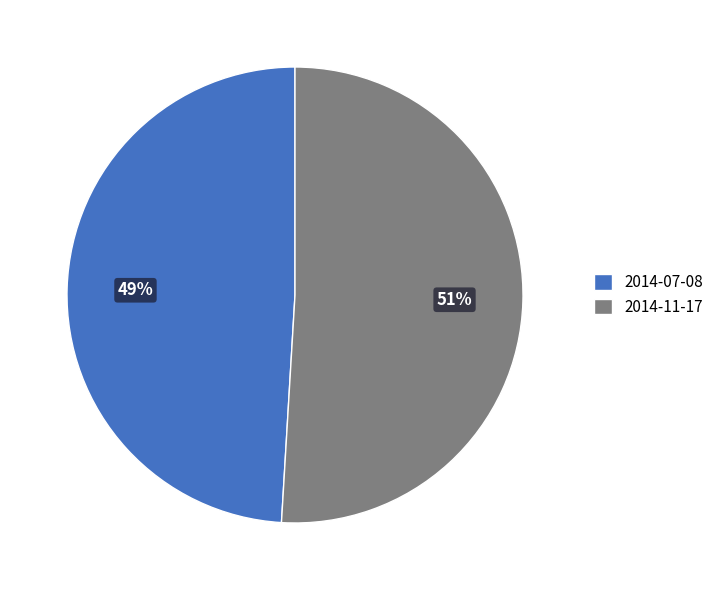

How many slices are in this pie chart?

2